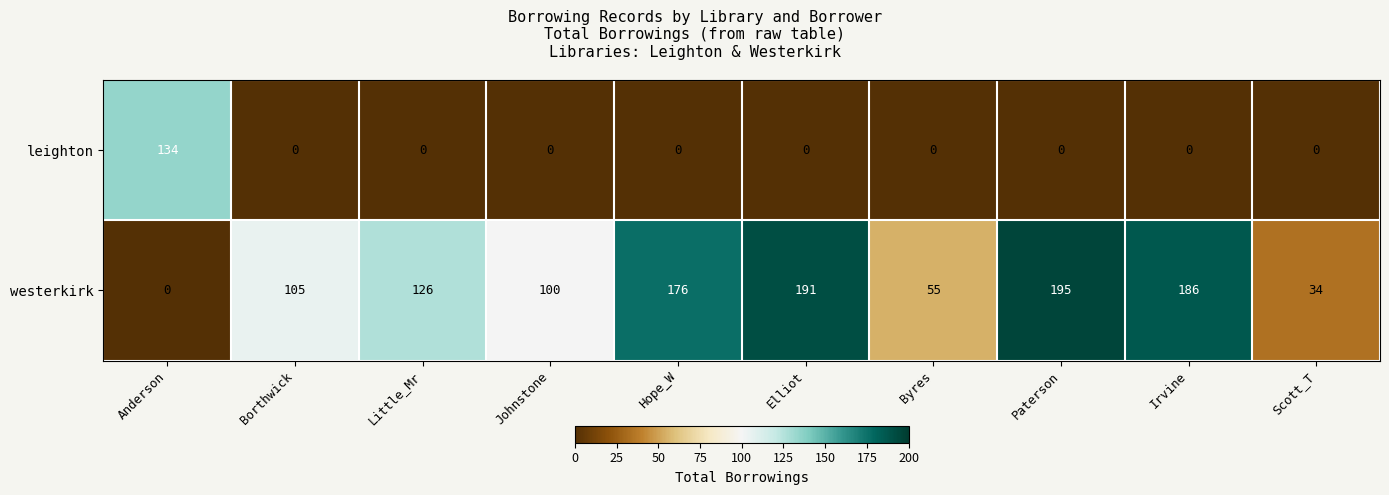

Rank the series by their average value, from highest to lowest.

westerkirk, leighton